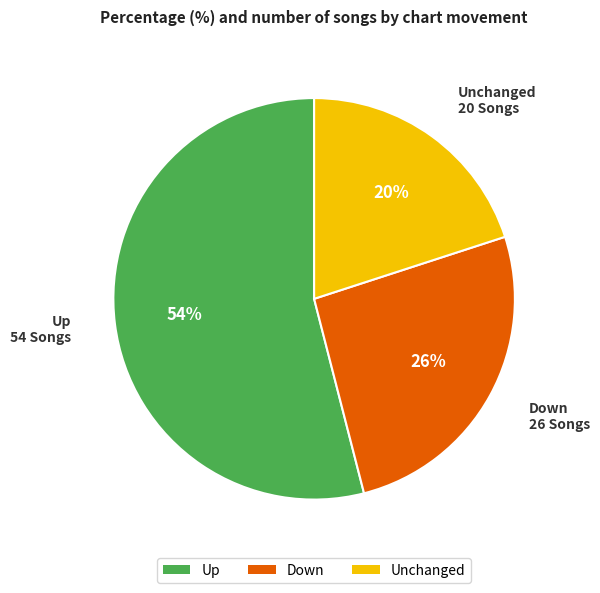

Count the number of slices in the pie.

3